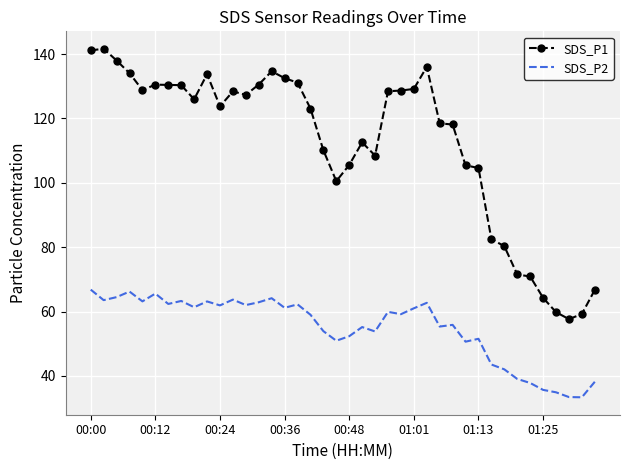

Which series has the largest range (max minus min)?

SDS_P1